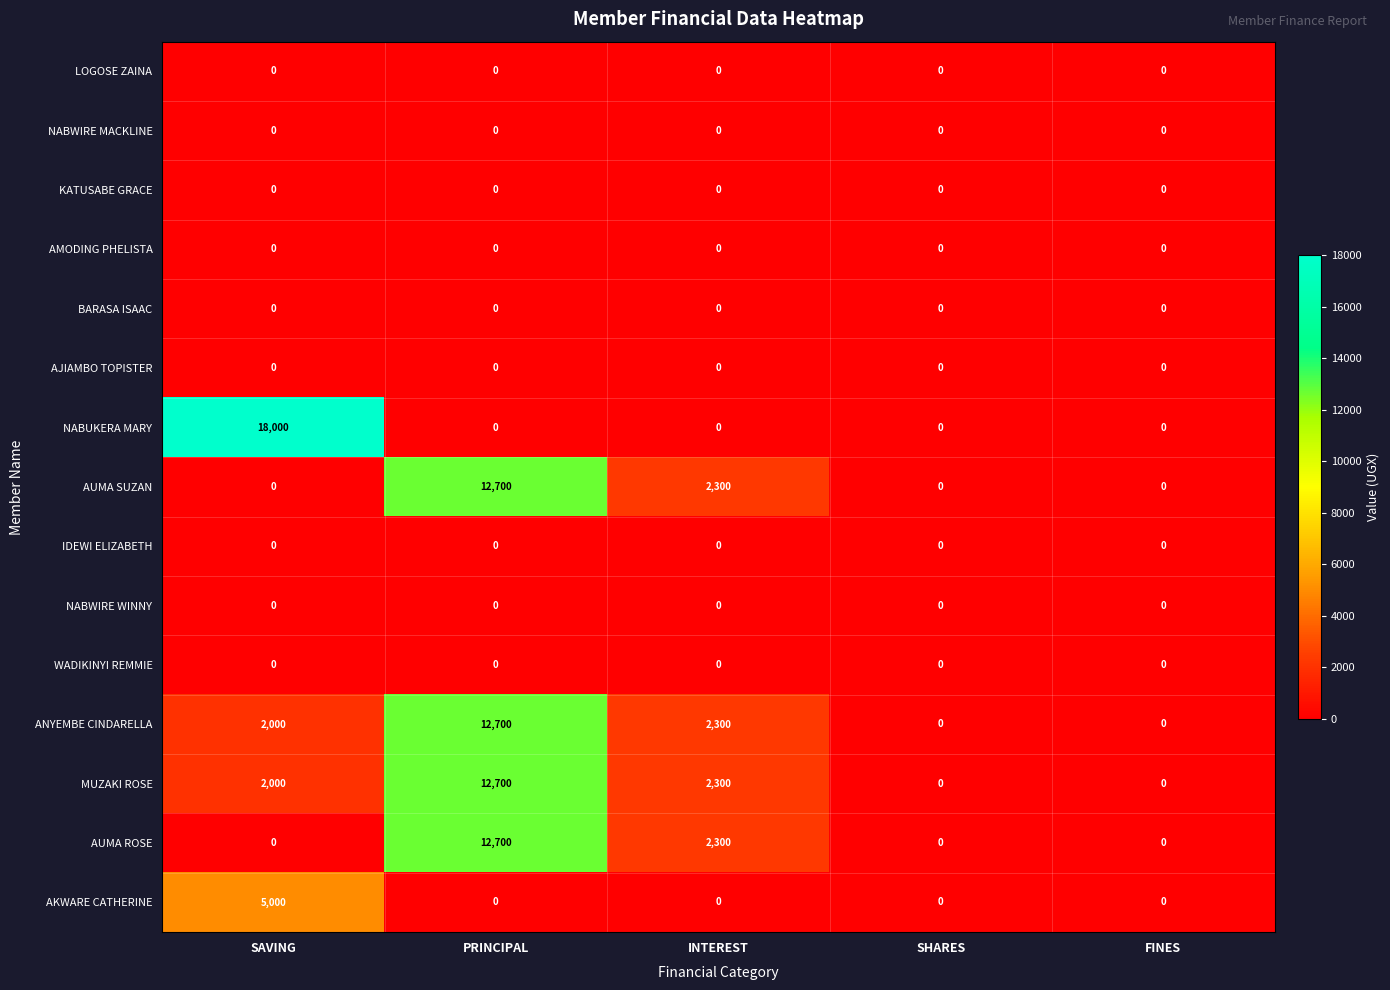

At how many categories does at least one series exceed 3929?

2